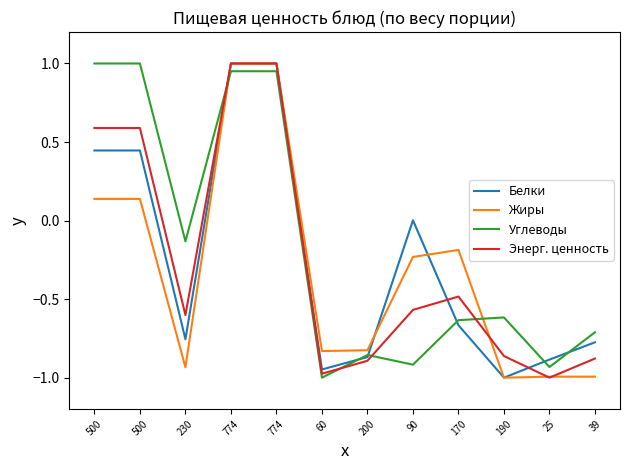

Which series has the widest spread of values?

Белки